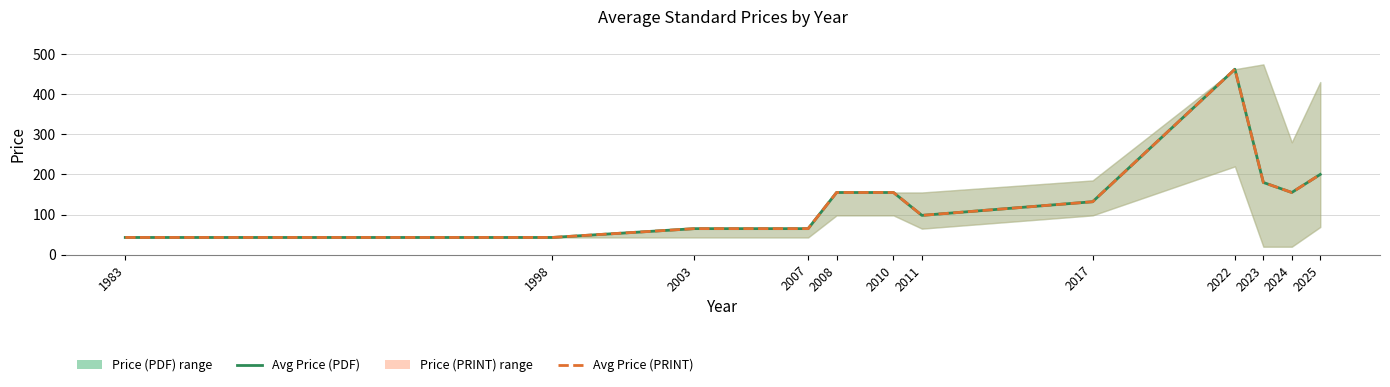

Which has a higher value, 2025 or 2023?

2025